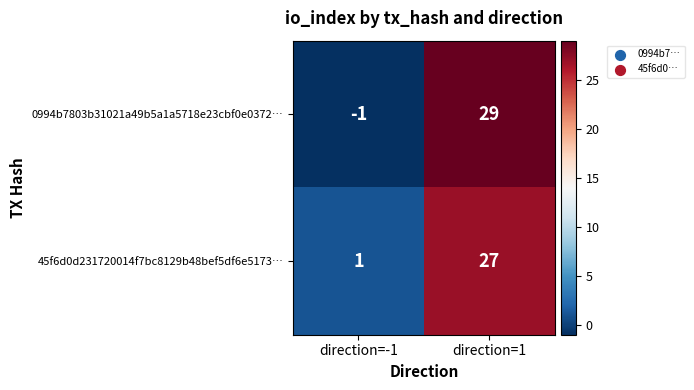

What is the greatest value displayed?

29